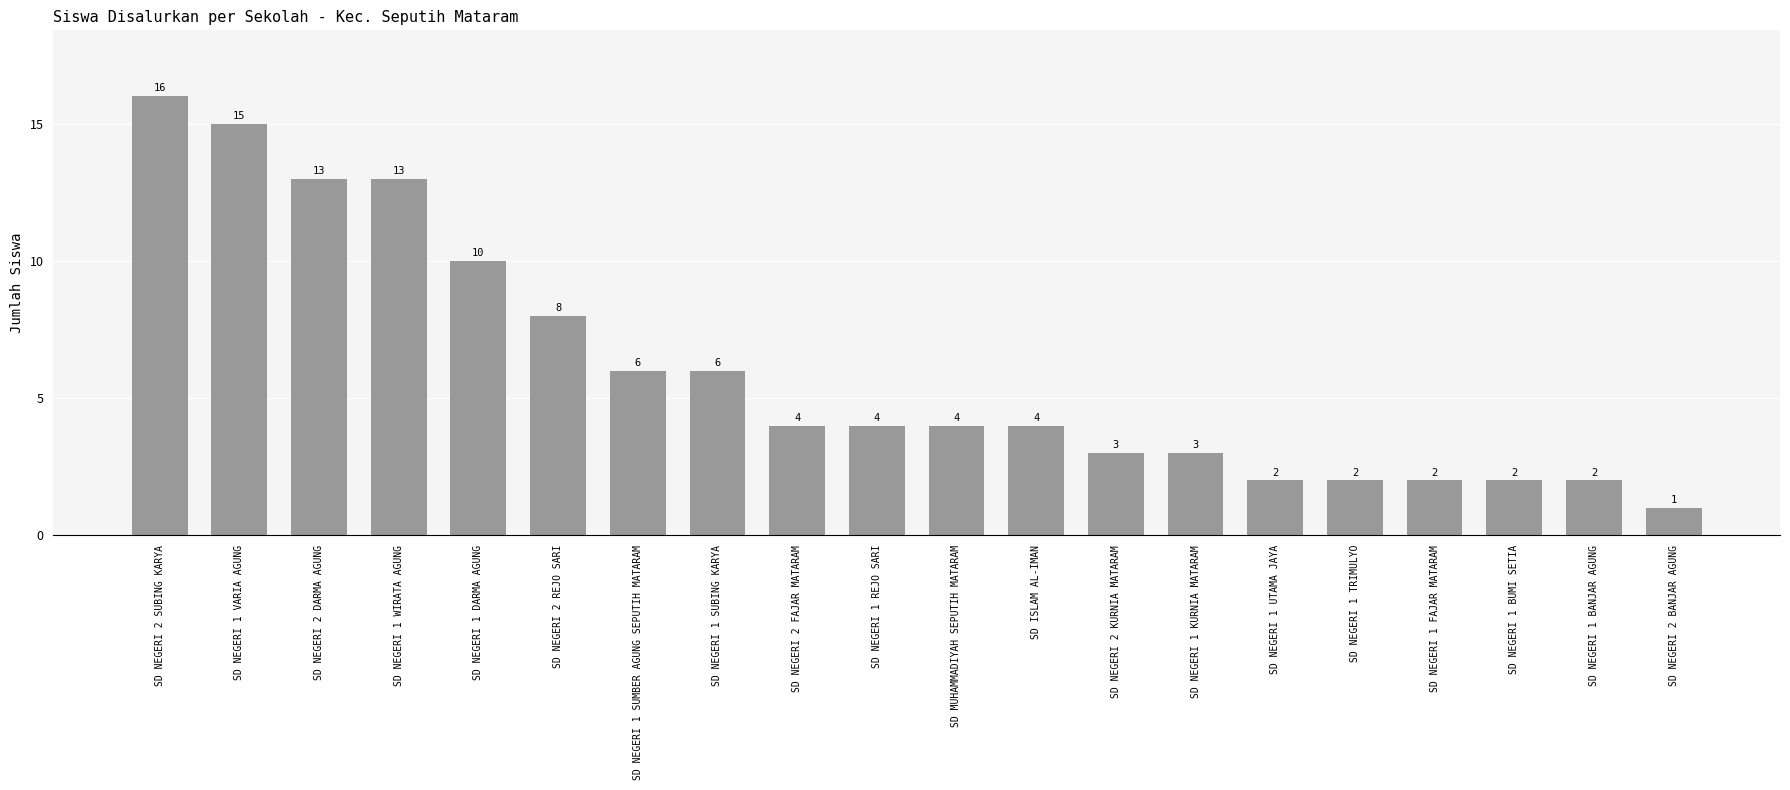

What is the average value?

6